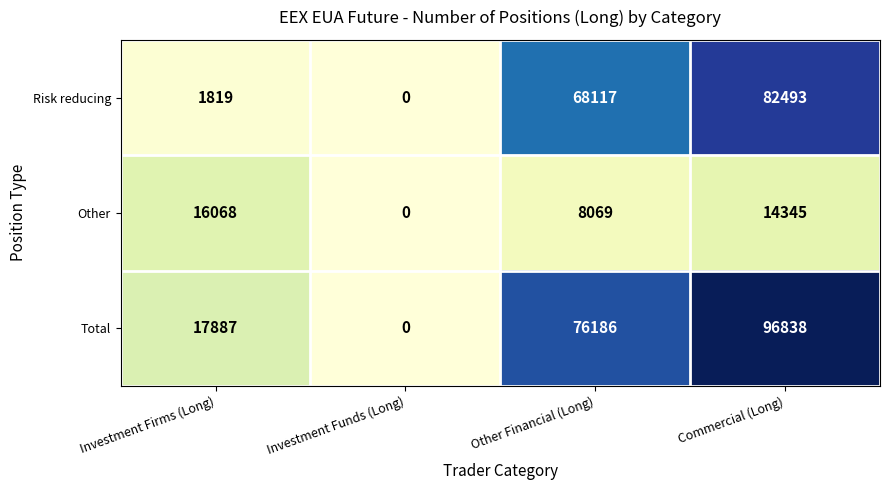

Reading left to right, extract all data points from this chart.

Risk reducing: Investment Firms (Long)=1819	Investment Funds (Long)=0	Other Financial (Long)=68117	Commercial (Long)=82493
Other: Investment Firms (Long)=16068	Investment Funds (Long)=0	Other Financial (Long)=8069	Commercial (Long)=14345
Total: Investment Firms (Long)=17887	Investment Funds (Long)=0	Other Financial (Long)=76186	Commercial (Long)=96838